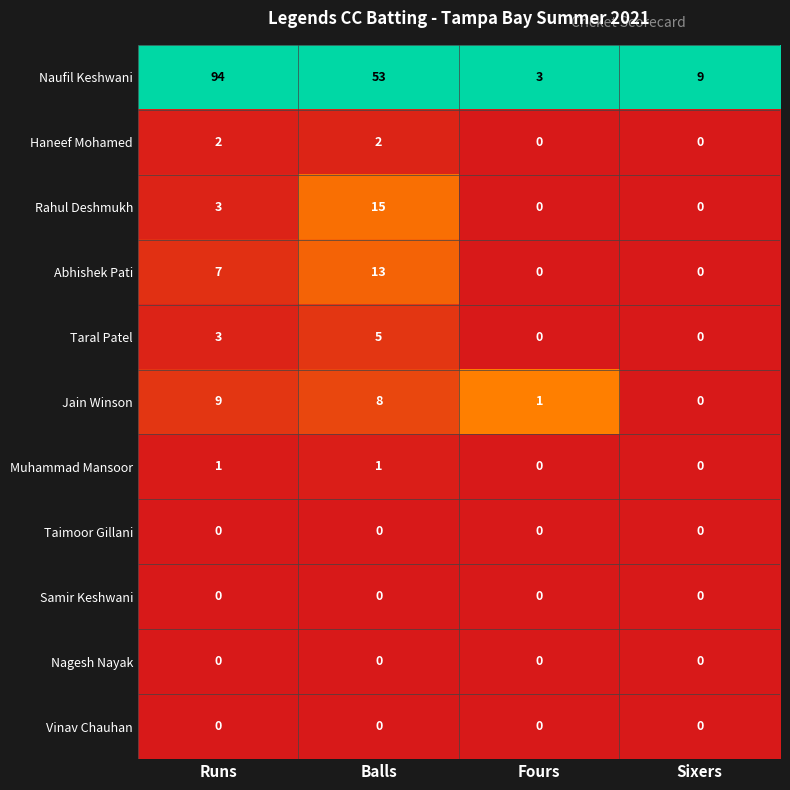

True or false: Abhishek Pati has a value of 7 at Sixers.

False